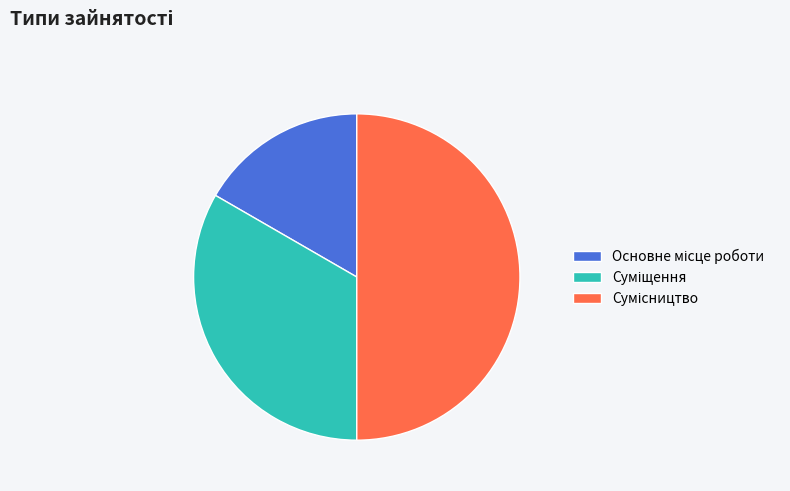

How many segments does this pie chart have?

3